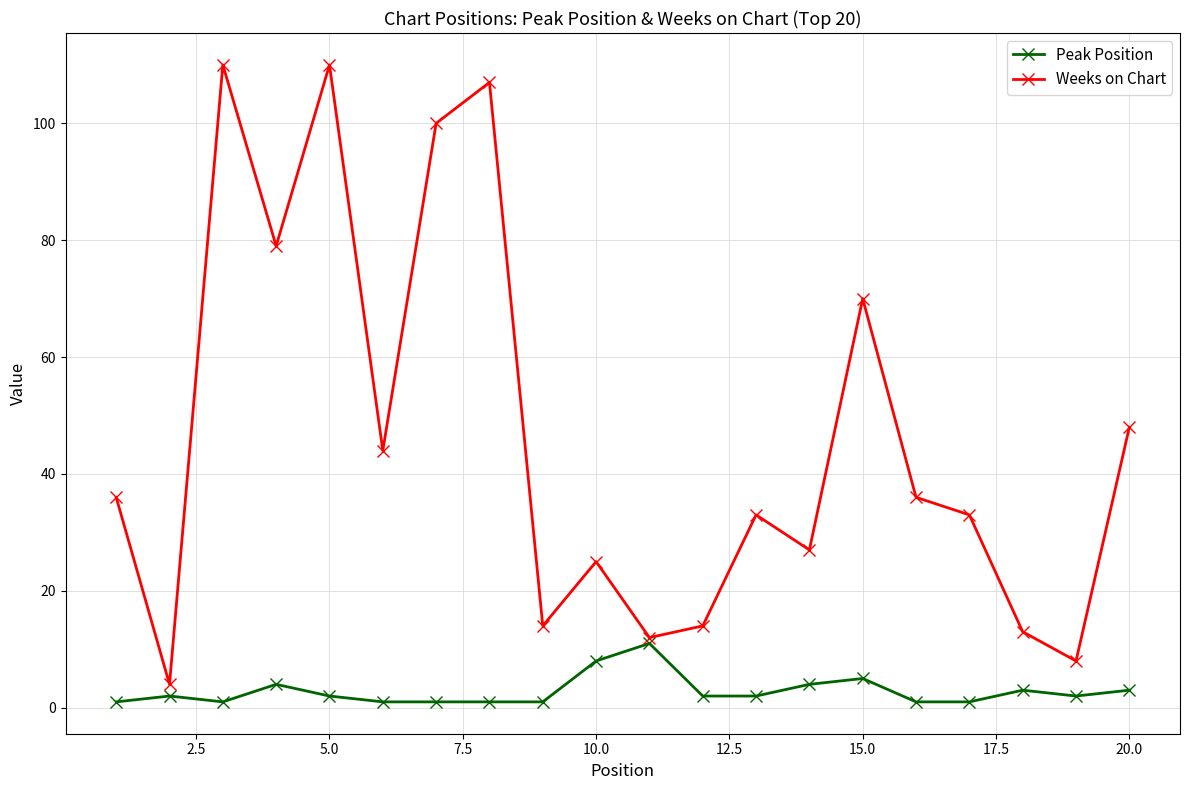

At how many categories does at least one series exceed 5?

19